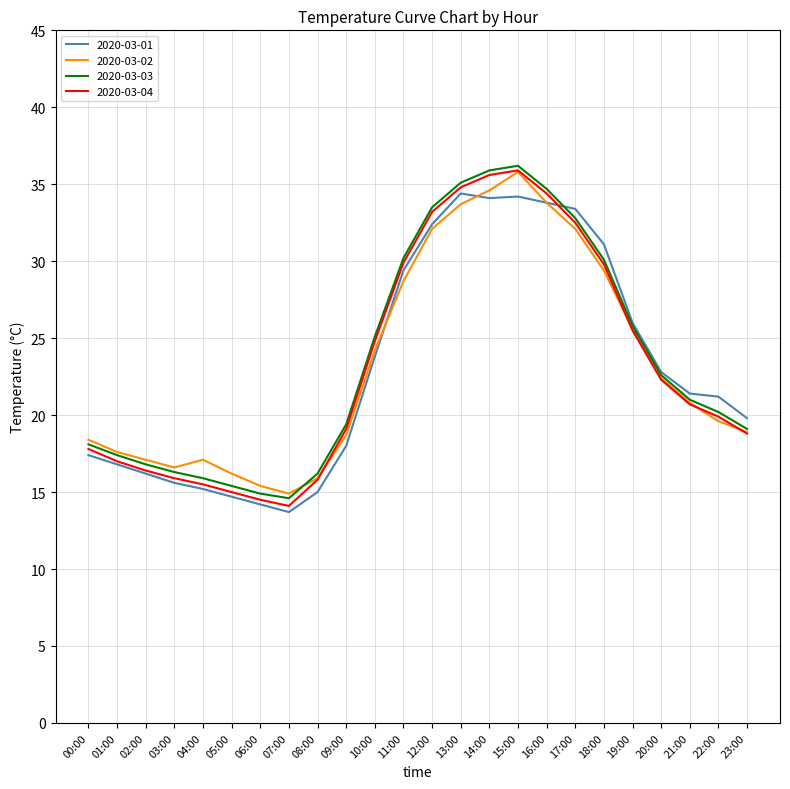

What is the sum of all 2020-03-03 values?

567.3